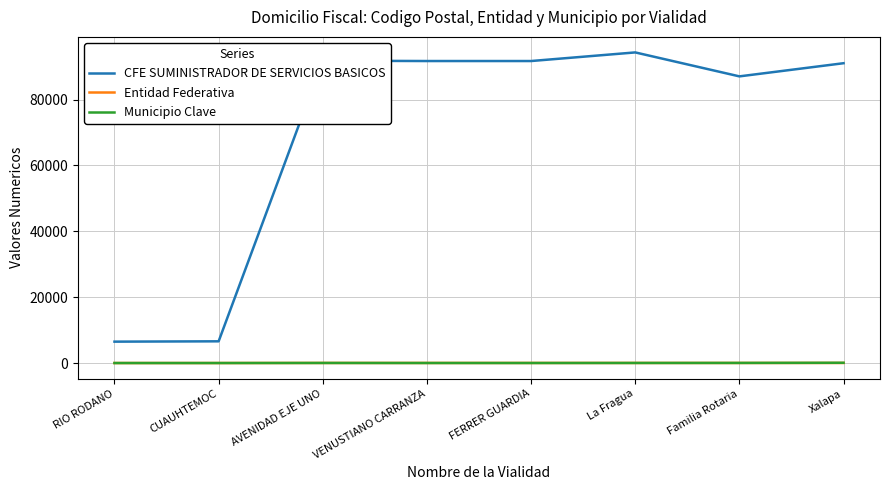

At which label is CFE SUMINISTRADOR DE SERVICIOS BASICOS closest to 50397?

Familia Rotaria